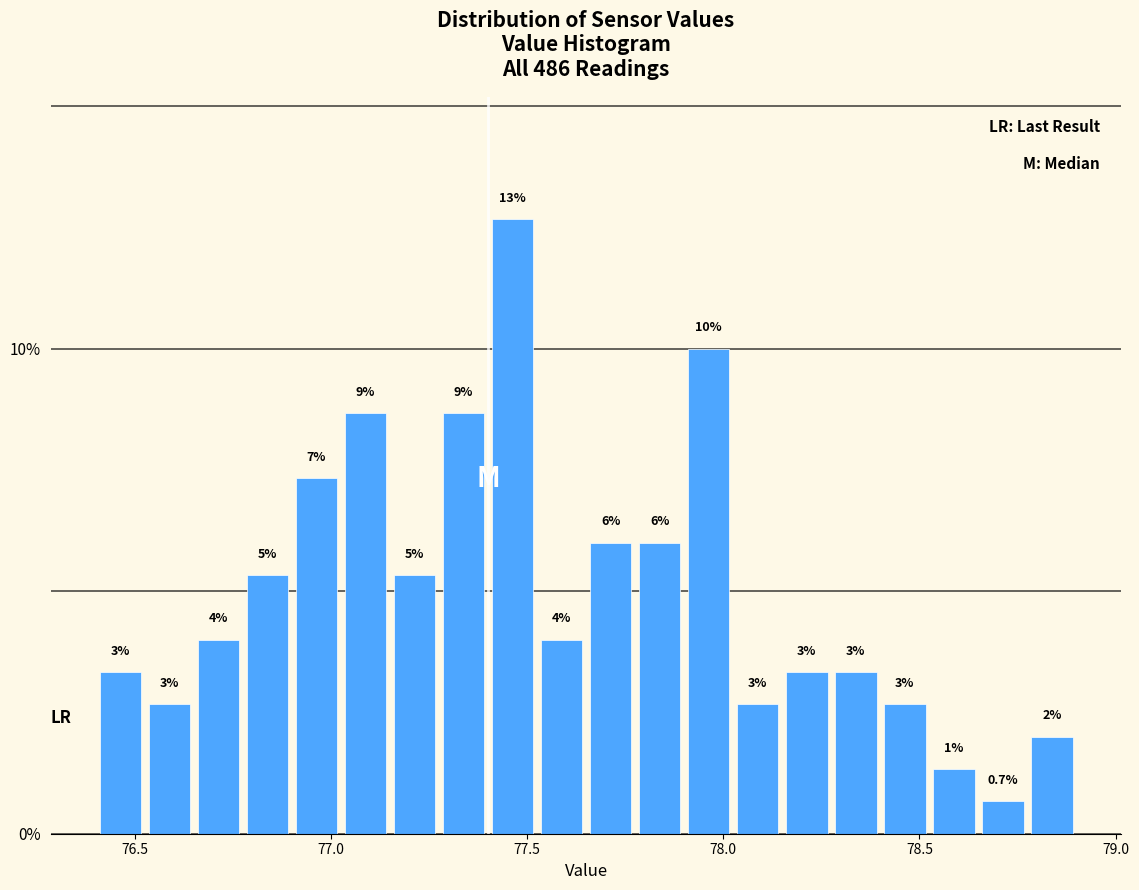

Read against the x-axis, roughly where is the centre of the tallest bar?

77.45